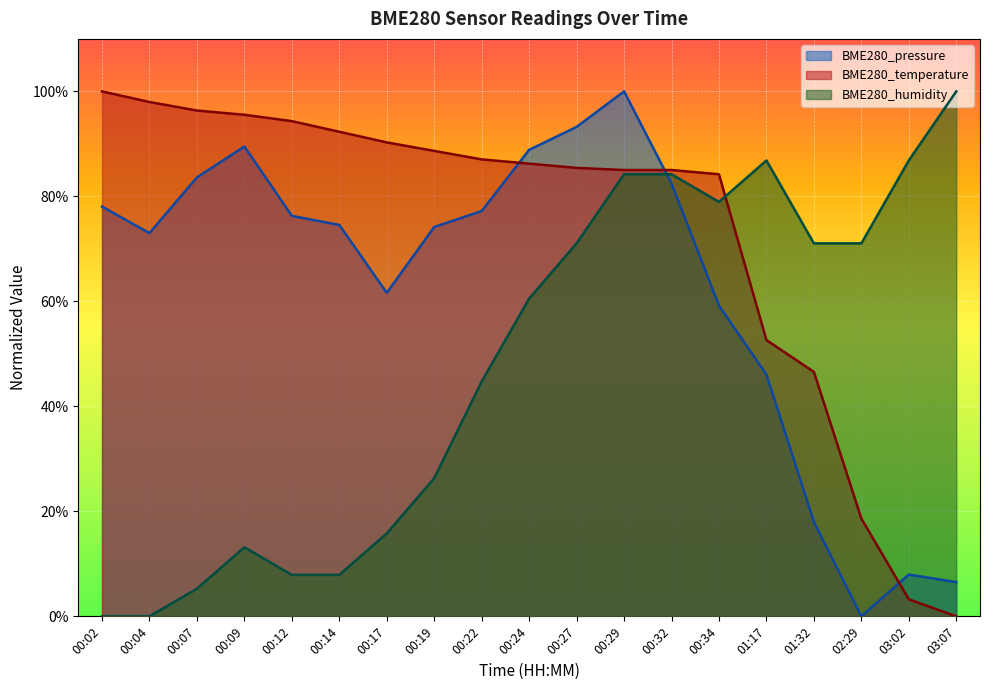

The BME280_humidity series shows 31.1 at 01:17. True or false?

False